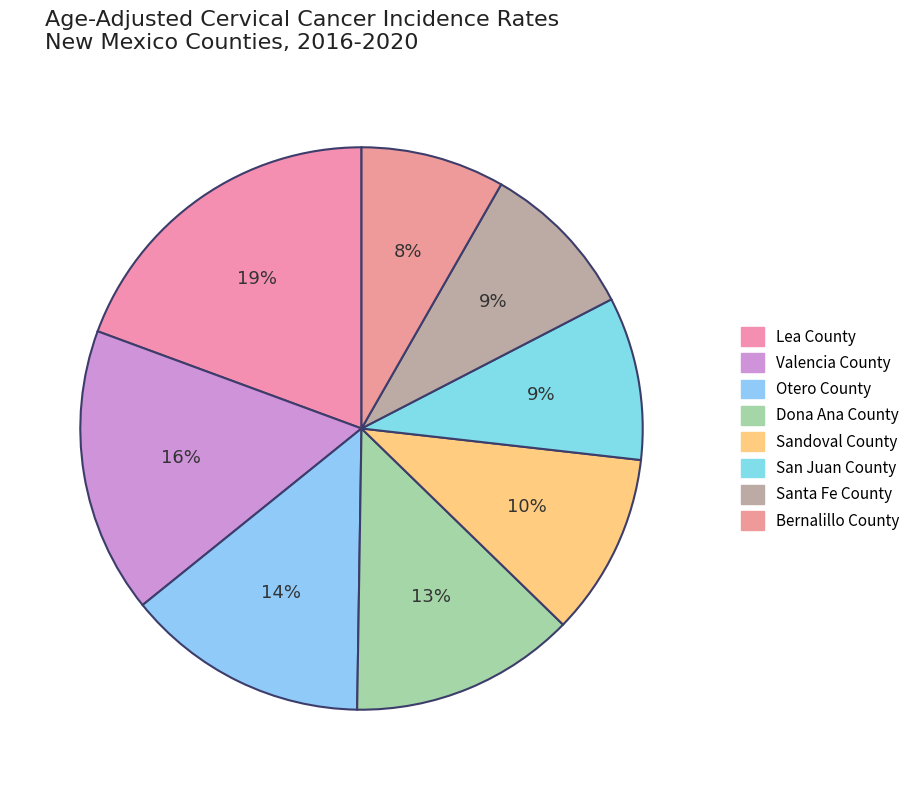

Is there any slice that represents more than half of the pie?

No